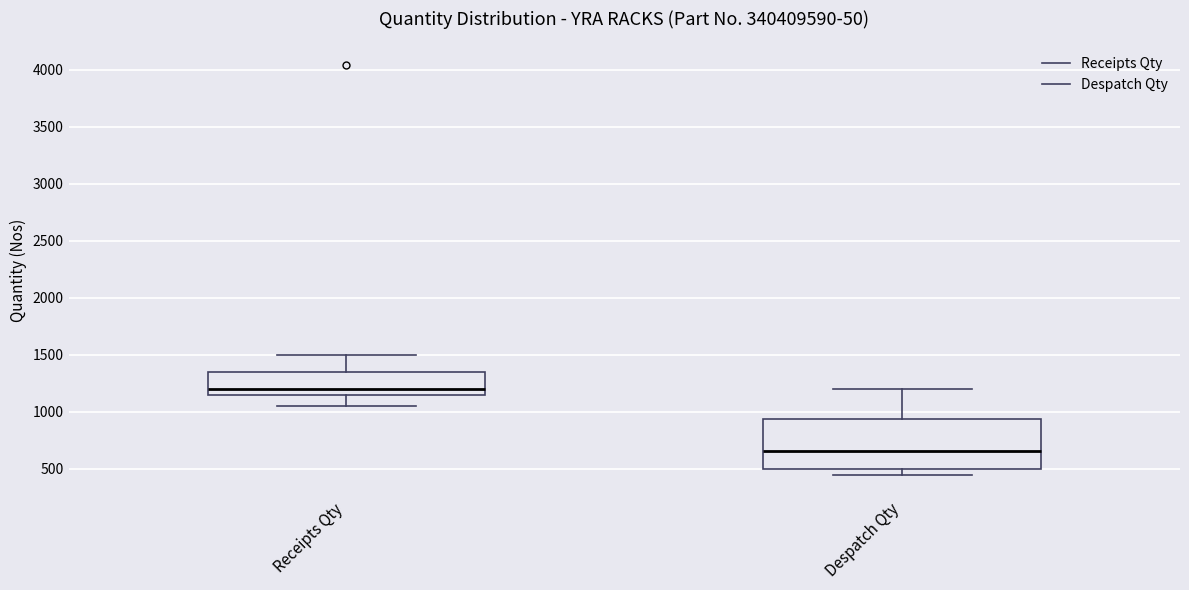

Reading left to right, transcribe this box plot: for each box, give where its median line is, the range the box spans, and where its two whiskers end, as read against the y-axis. The values are not printed on the chart, so give them approximately, as read against the axis.

Receipts Qty: median 1200, box 1150 to 1350, whiskers 1050 to 1500
Despatch Qty: median 650, box 500 to 950, whiskers 450 to 1200